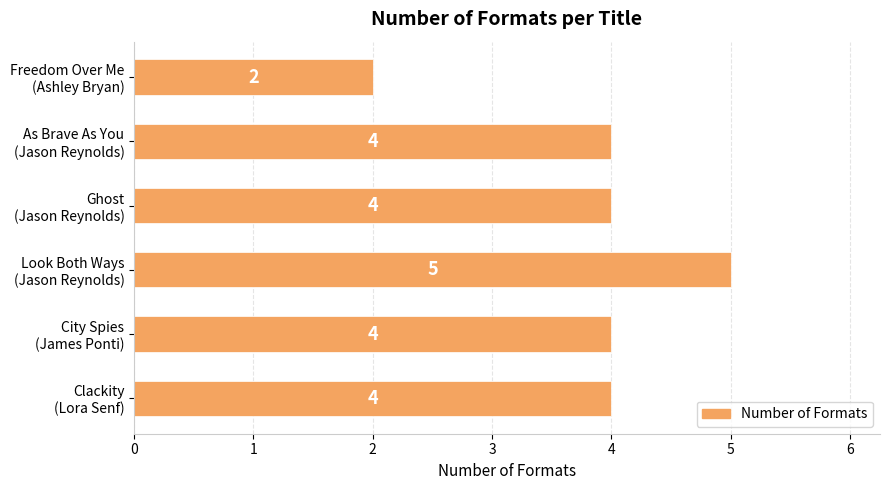

How many bars are there in total?

6